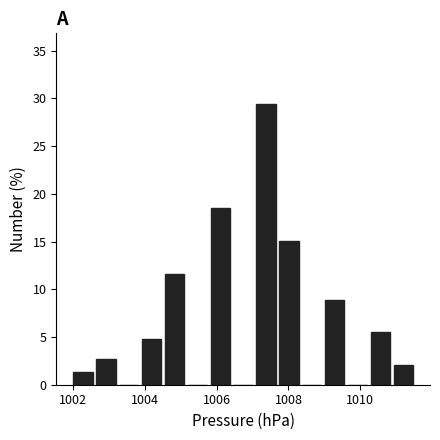

Around what value on the x-axis is the tallest bar? Give the approximate position of its centre, as read against the axis.

1007.4